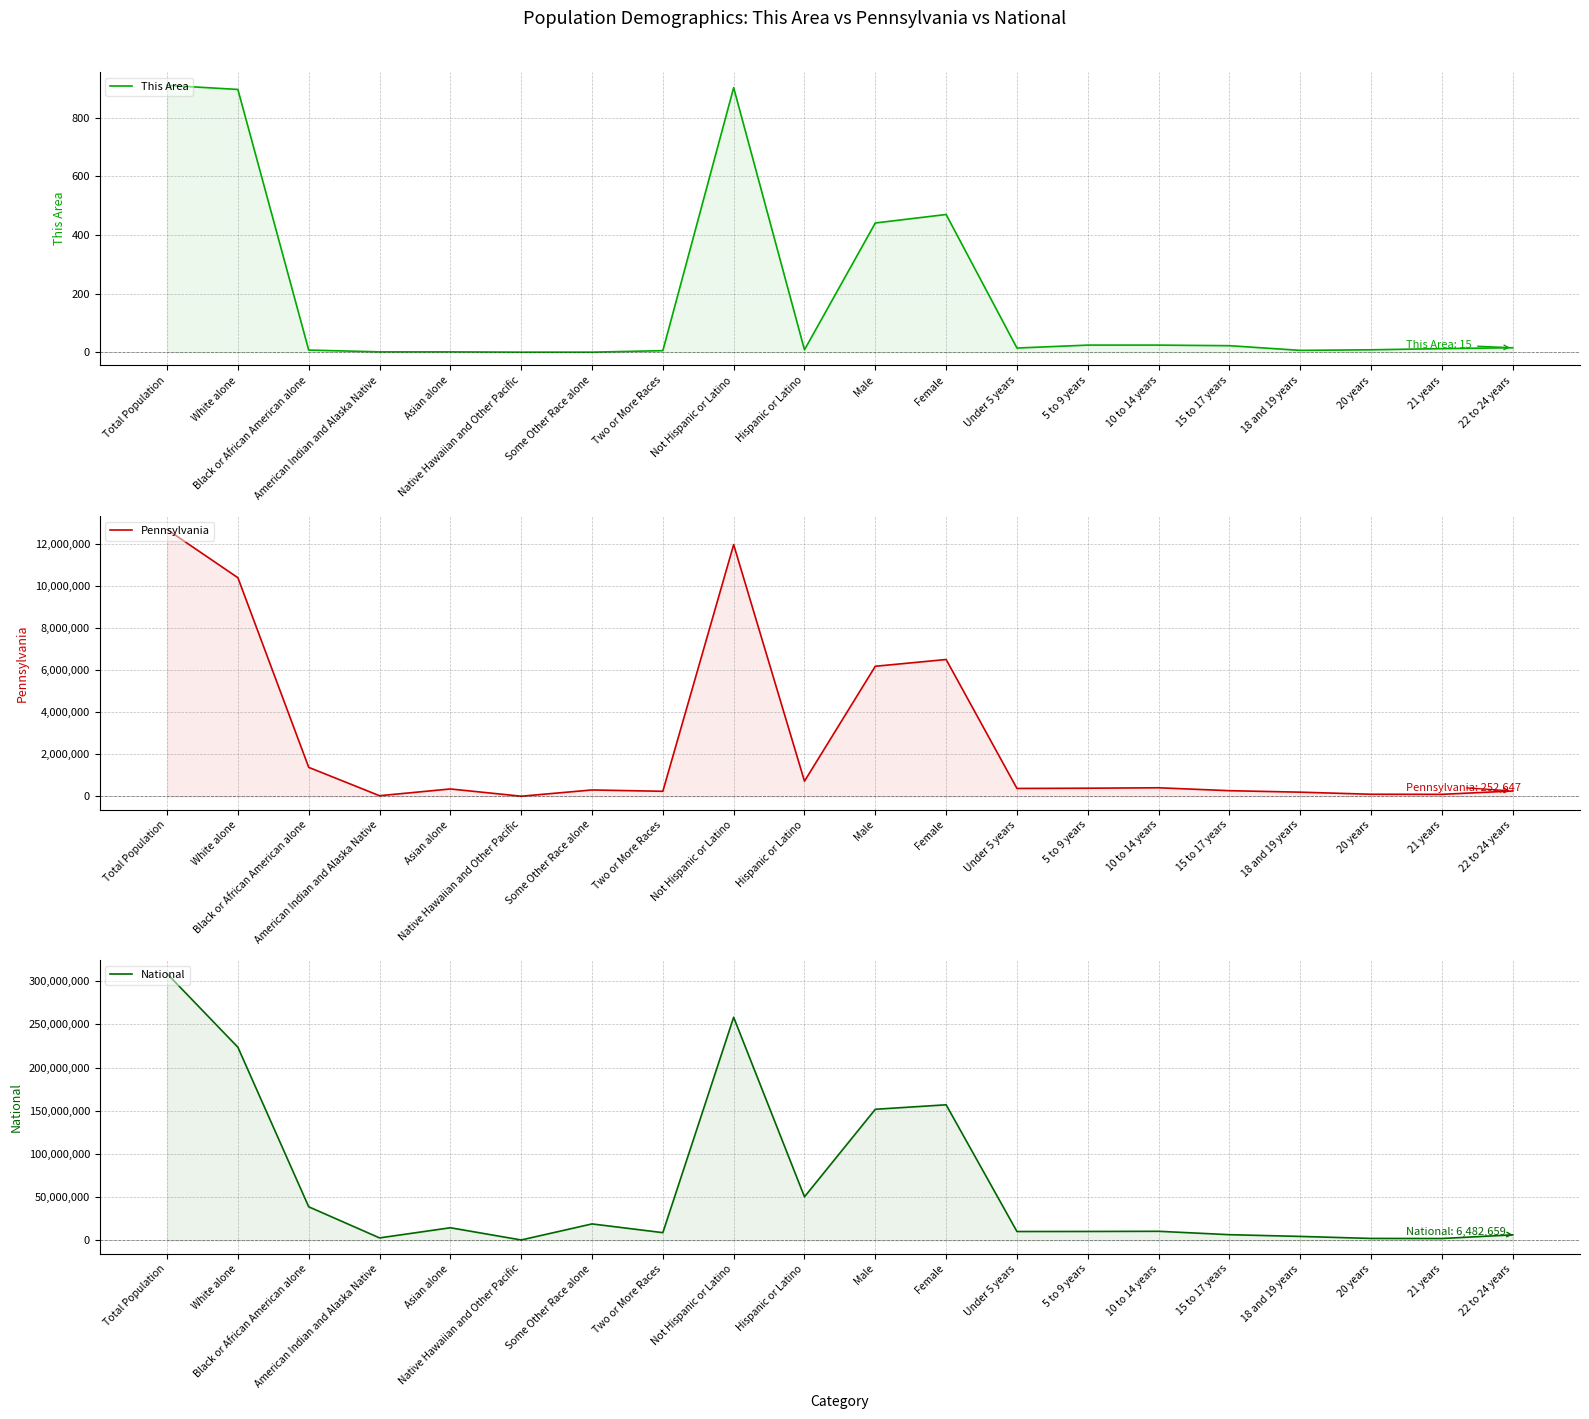

Reading left to right, transcribe all the data shown in this chart.

This Area: 911	897	7	1	1	0	0	5	903	8	441	470	14	24	24	22	6	8	12	15
Pennsylvania: 12702379	10406288	1377689	26843	349088	3653	300983	237835	11982719	719660	6190363	6512016	373216	384359	405227	266649	195816	96664	92575	252647
National: 308745538	223553265	38929319	2932248	14674252	540013	19107368	9009073	258267944	50477594	151781326	156964212	10319427	10389638	10579862	6656209	4647457	2308319	2223198	6482659